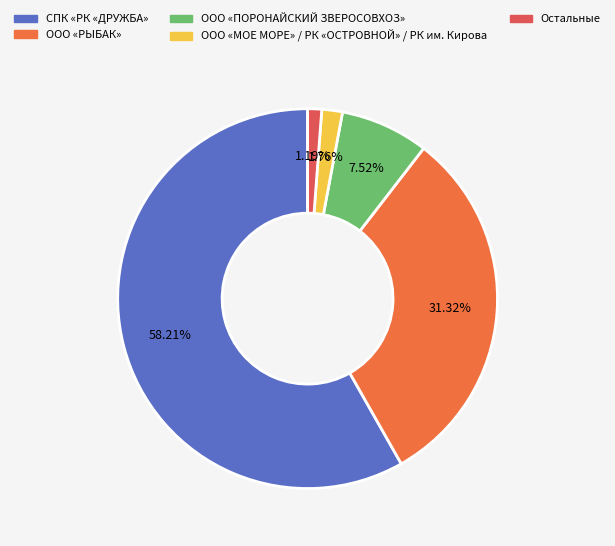

To the nearest percent, what is the average slice percentage?

20%